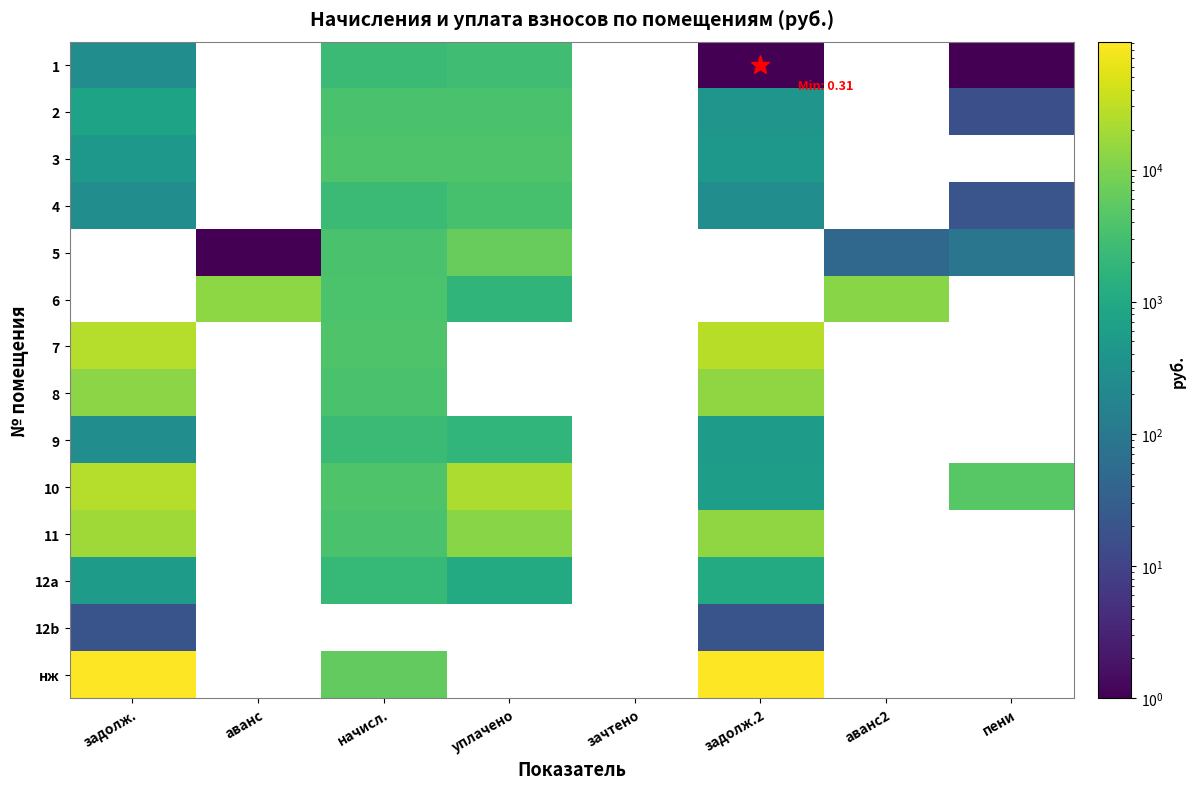

Which category has the highest value across all series?

задолж.2